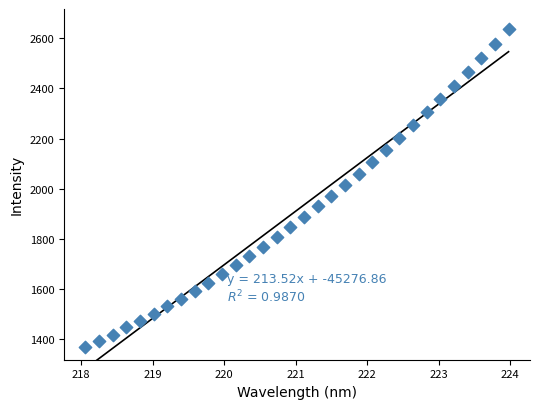

What is the range of X values (max minus min)?

5.9